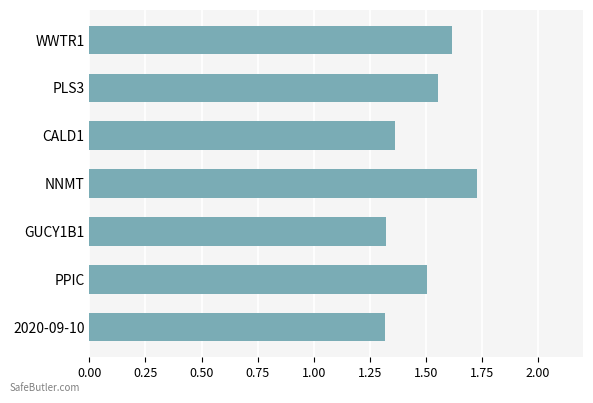

What is the average value?

1.5